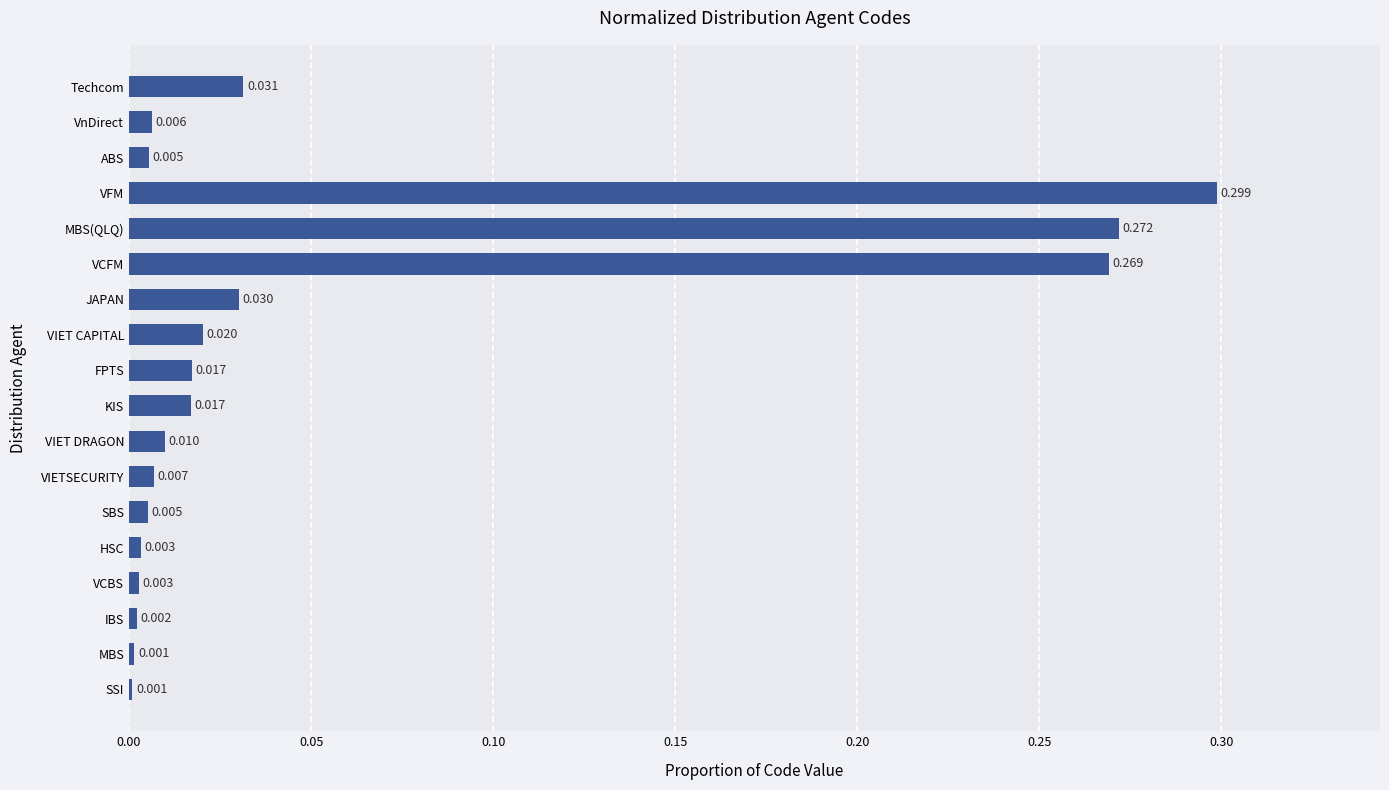

Which has a higher value, MBS or KIS?

KIS